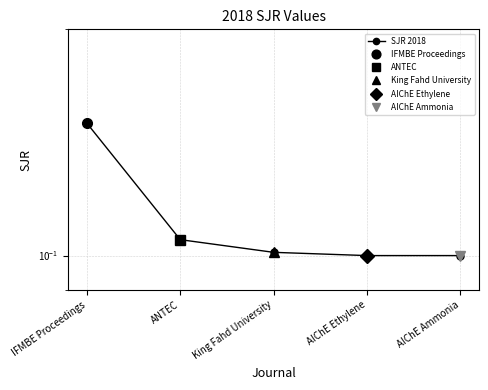

What is the sum of the values at King Fahd University and AIChE Ammonia?

0.2